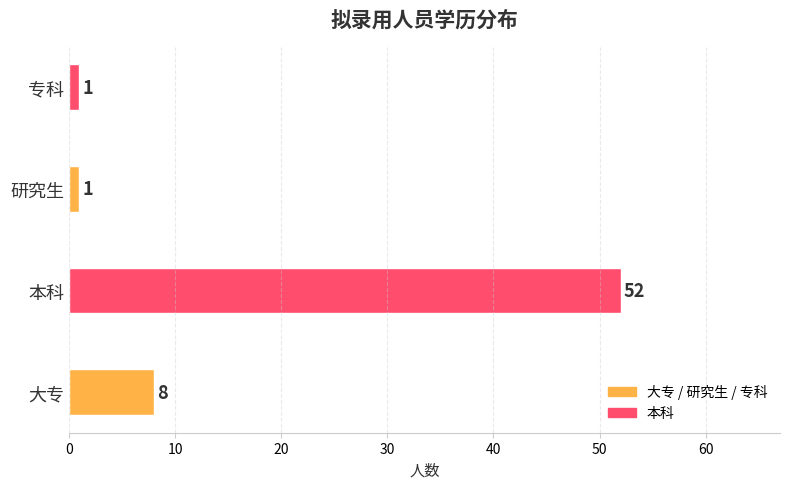

Between 研究生 and 大专, which is larger?

大专